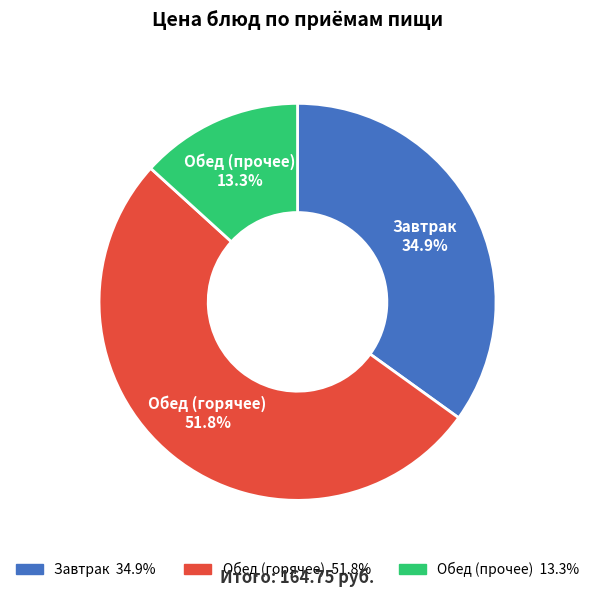

Which slice is the smallest?

Обед (прочее)